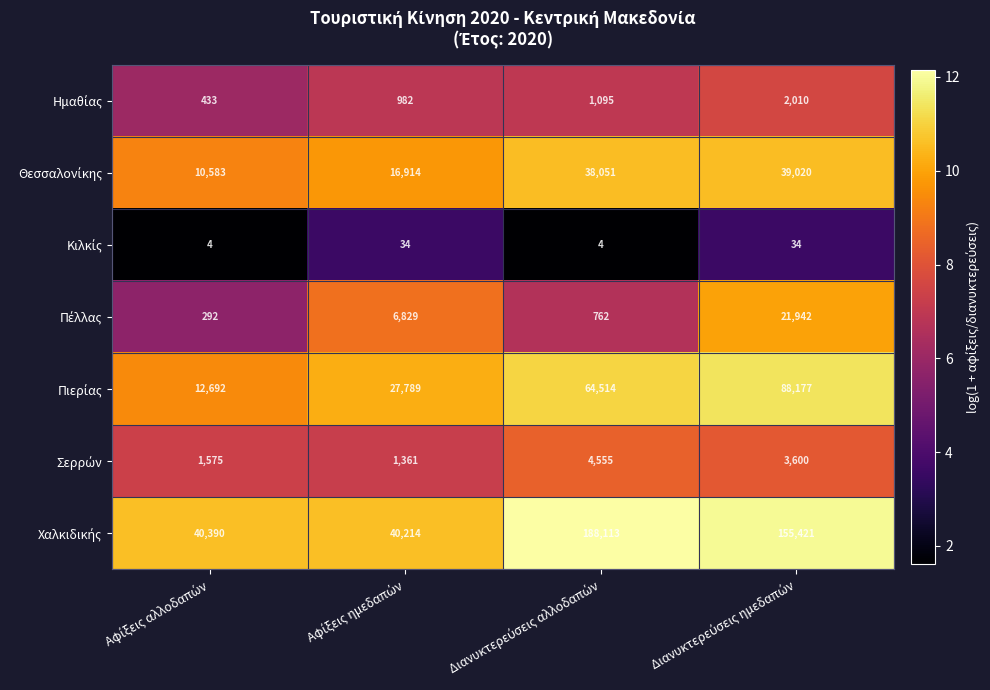

What is the minimum value shown in the chart?

4